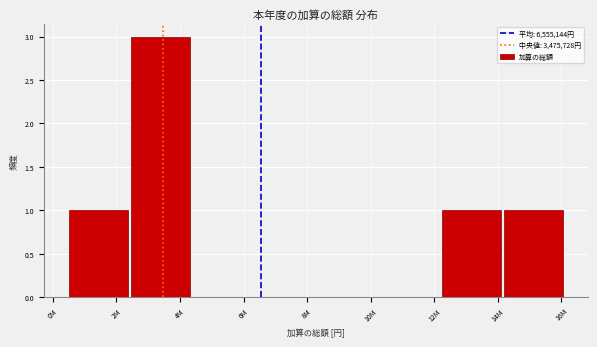

Reading right to left, what are all the values shown in this chart?

16M=1	14M=1	12M=0	10M=0	8M=0	6M=0	4M=3	2M=1